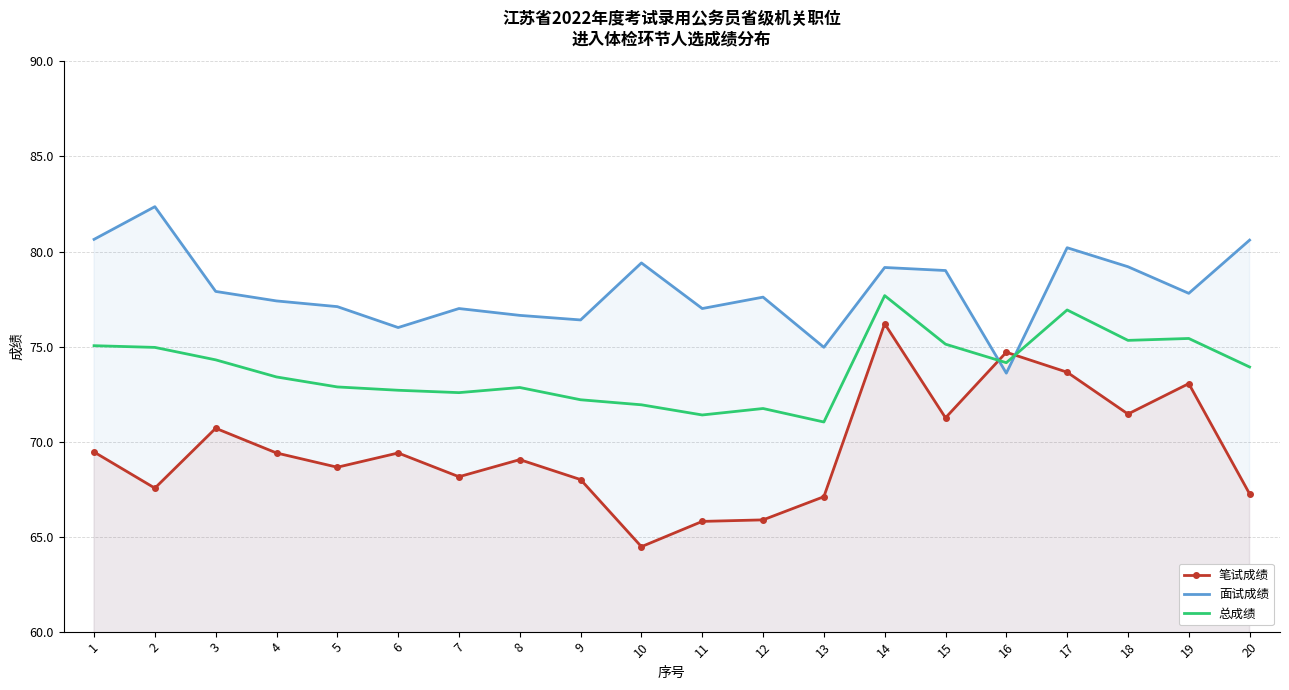

Between 4 and 18, which is larger?

18